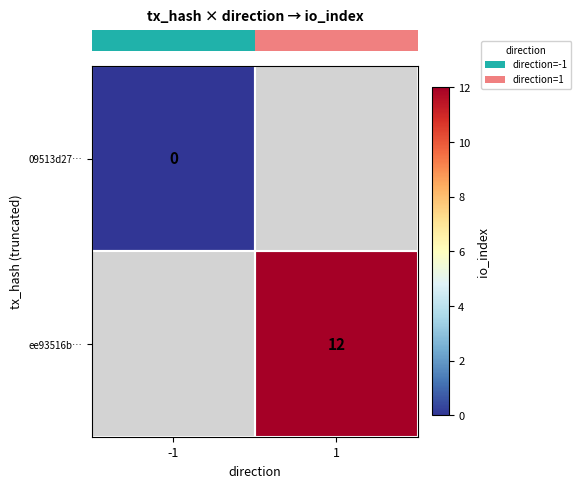

True or false: row_1 has a value of 4.7 at 1.

False